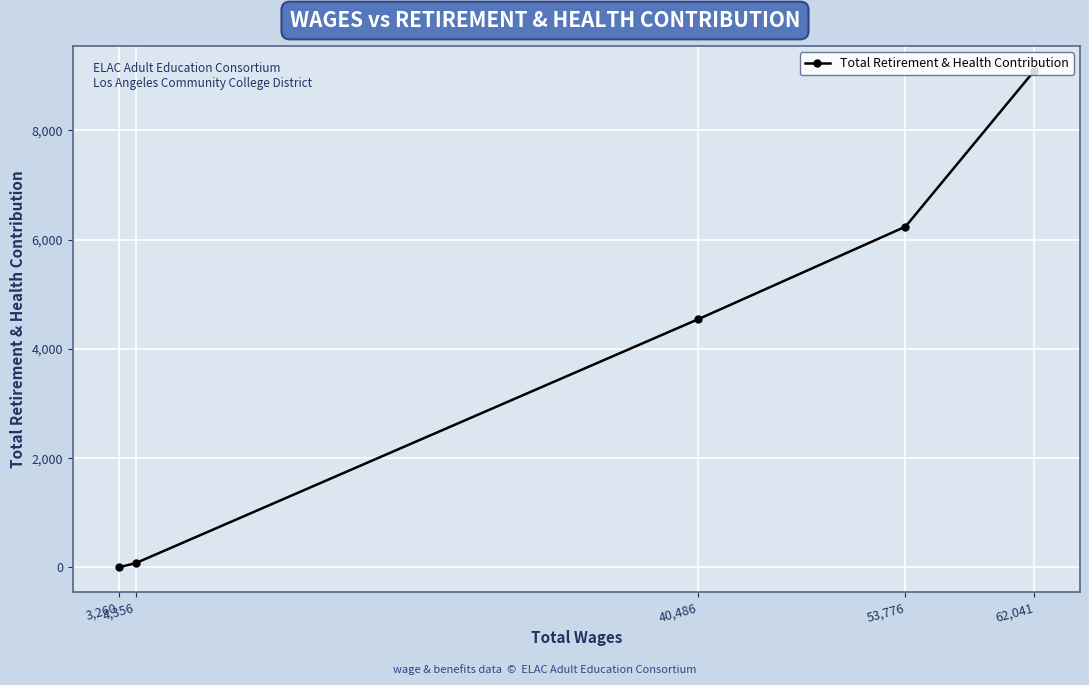

What is the maximum value shown in the chart?

9092